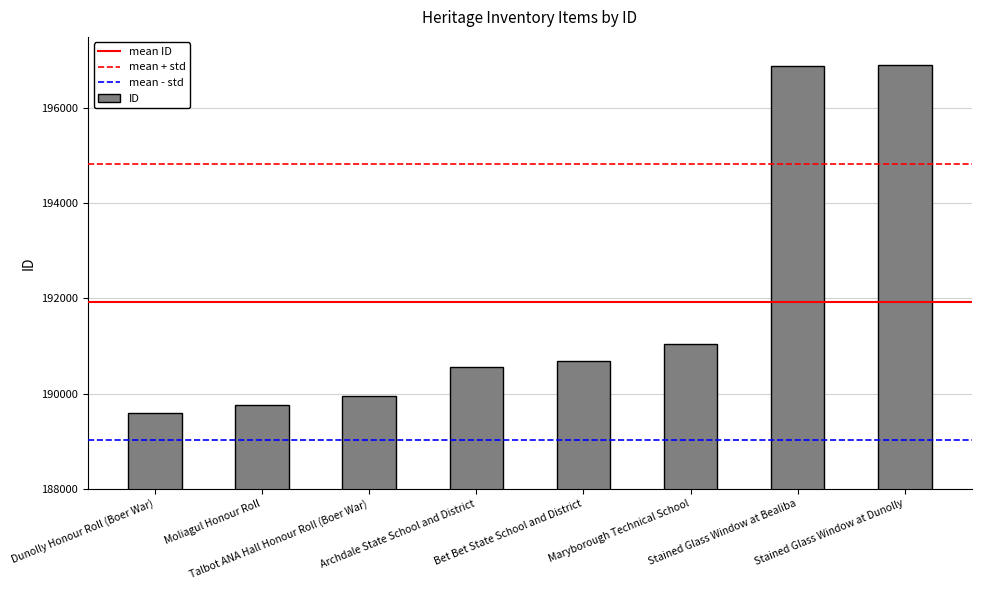

What is the sum of all values?

1535418